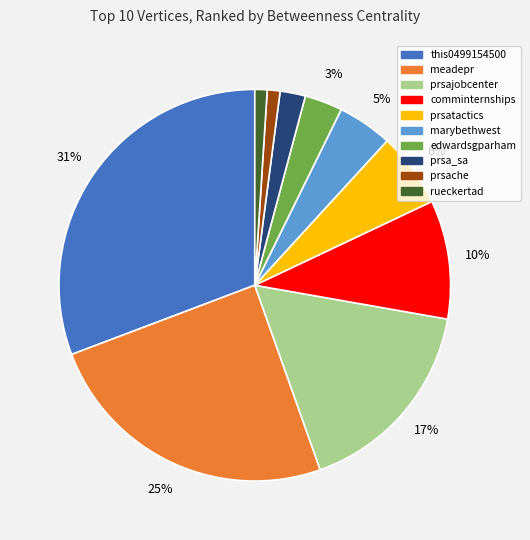

To the nearest percent, what portion does prsache represent?

1%